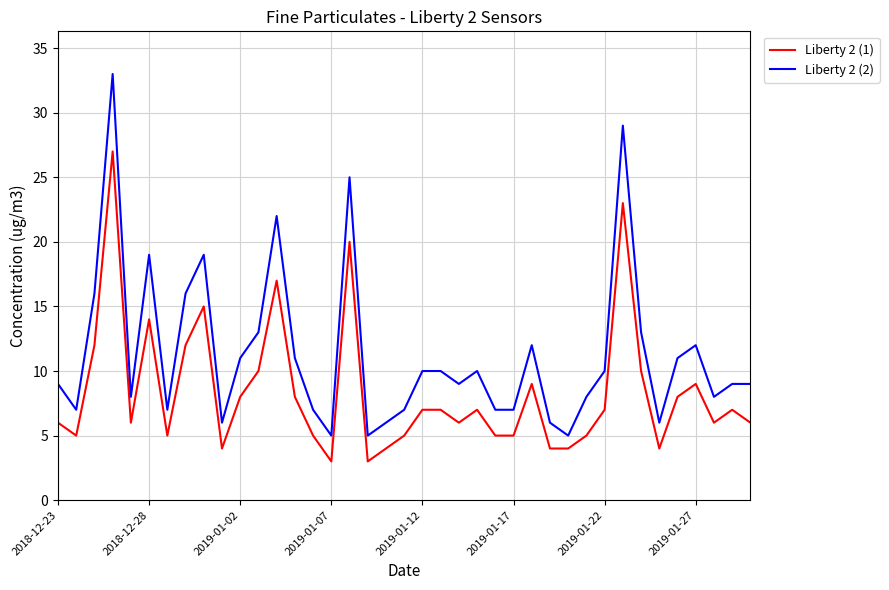

What is the average value of the Liberty 2 (2) series?

11